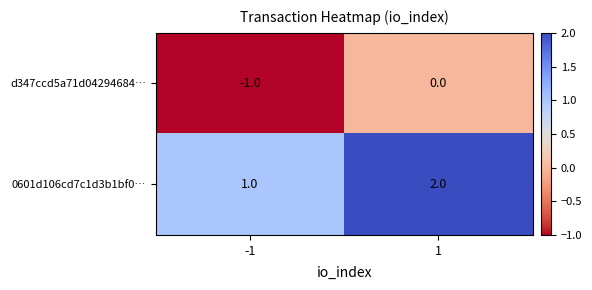

Is the value of d347ccd5a71d04294684… at -1 greater than the value of 0601d106cd7c1d3b1bf0… at -1?

No